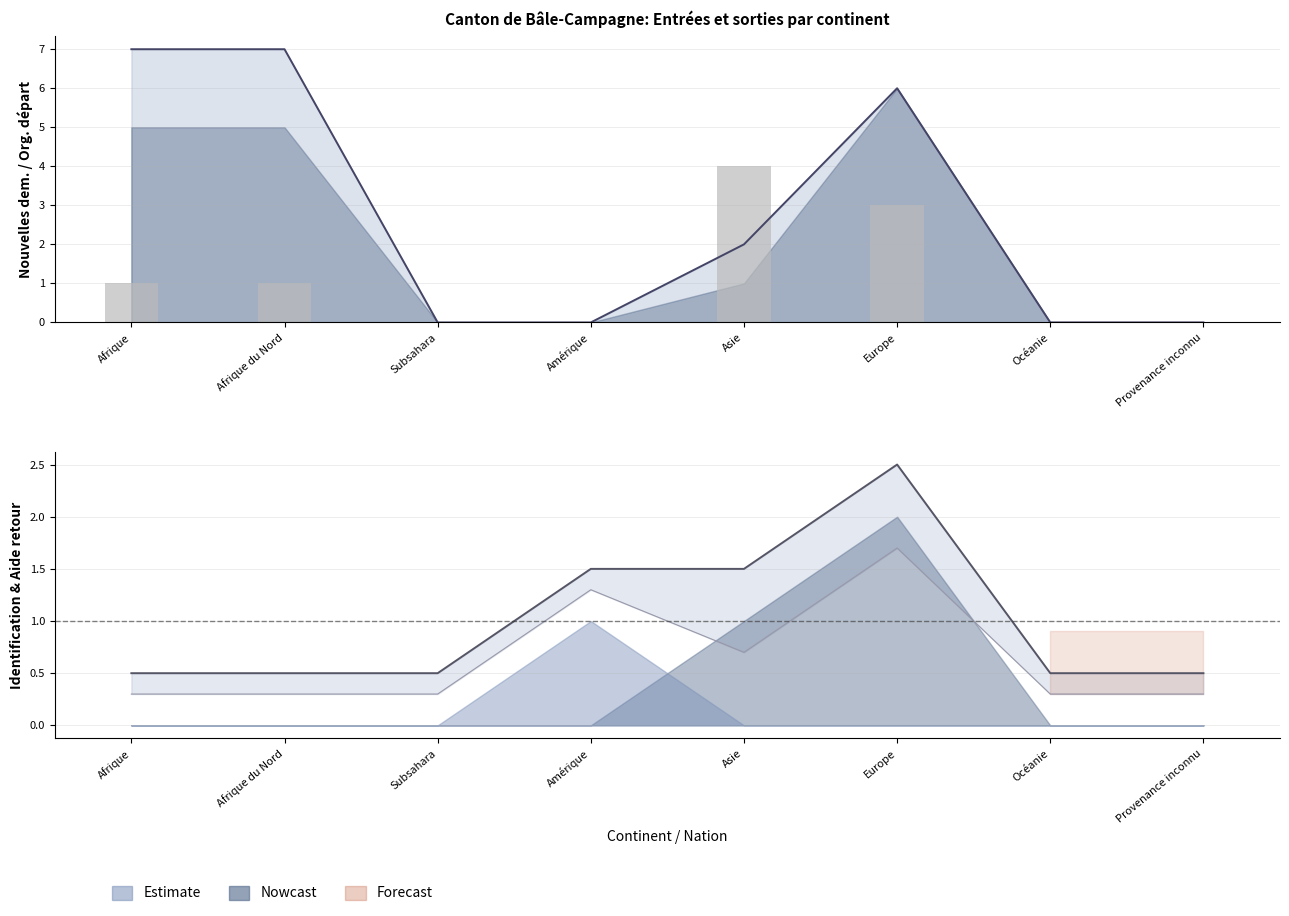

How many categories are shown in the chart?

8